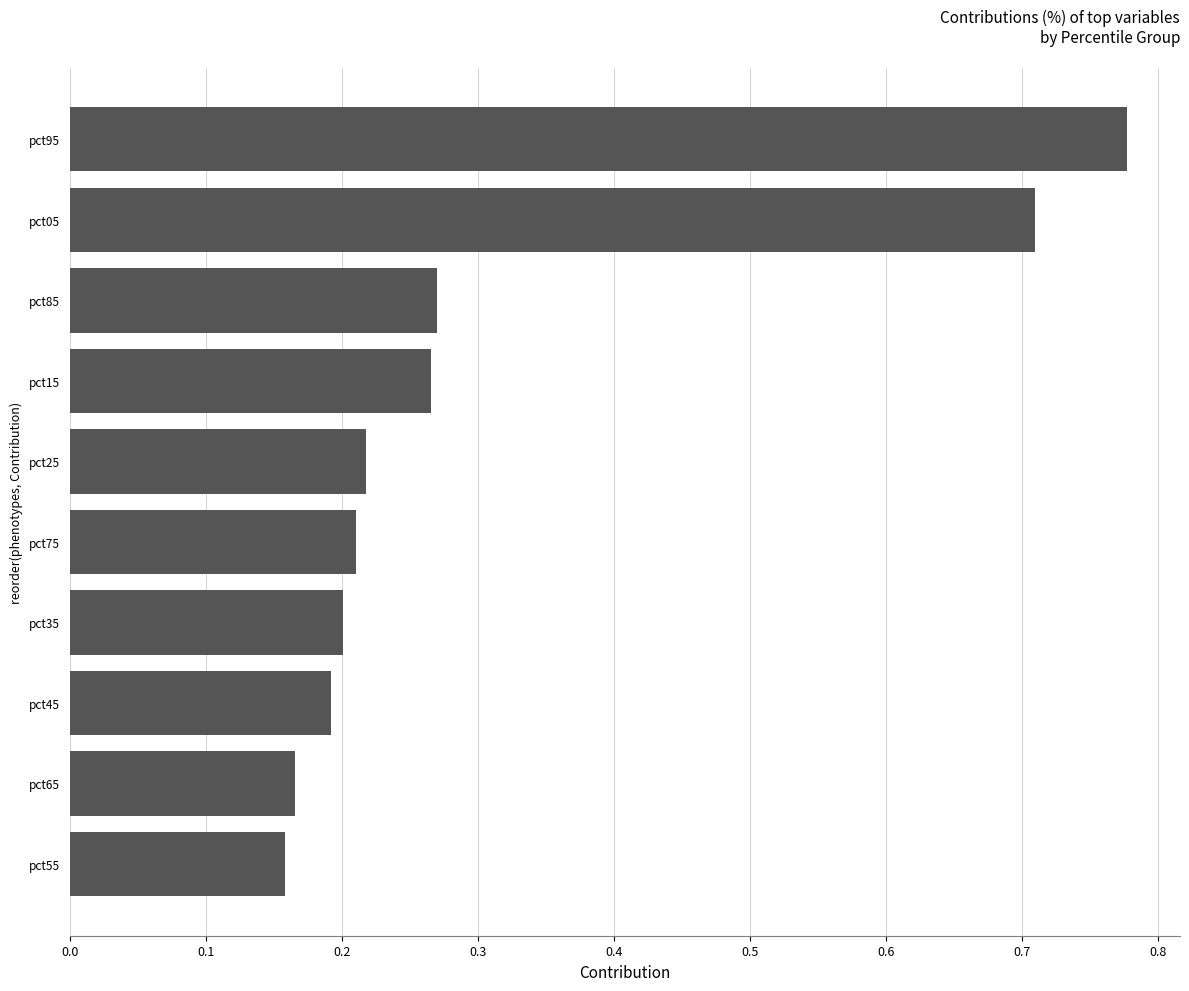

What is the change in value from pct85 to pct05?

+0.4